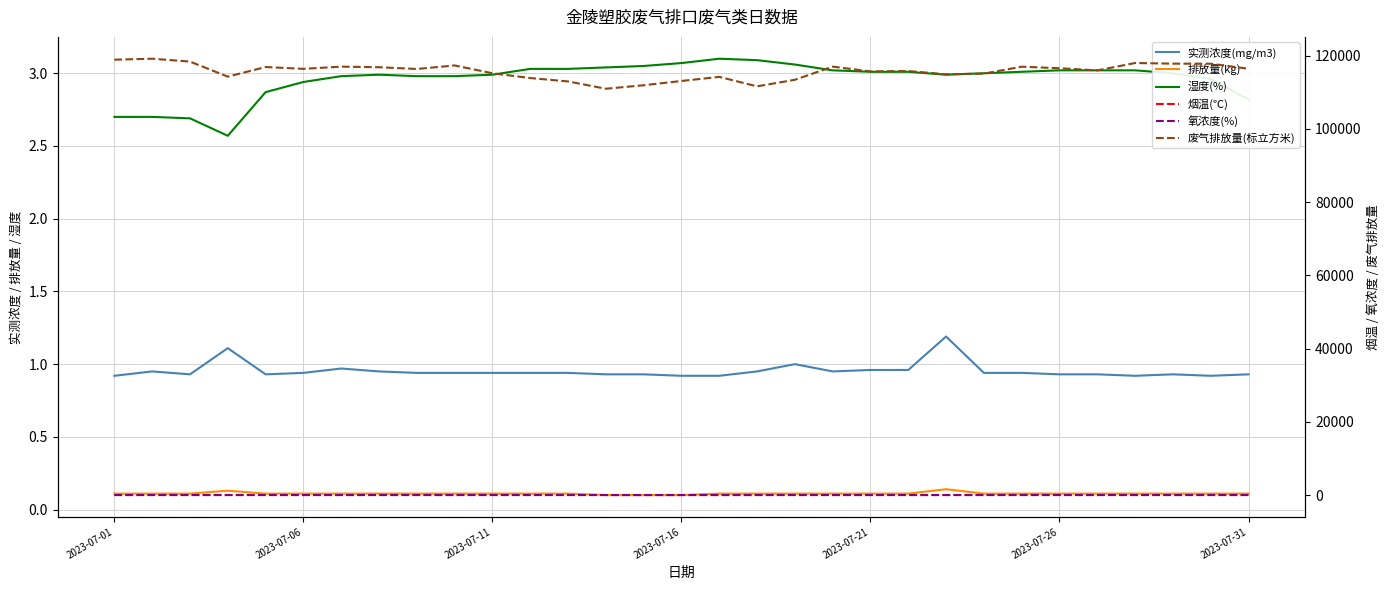

Count the number of data series in this chart.

6